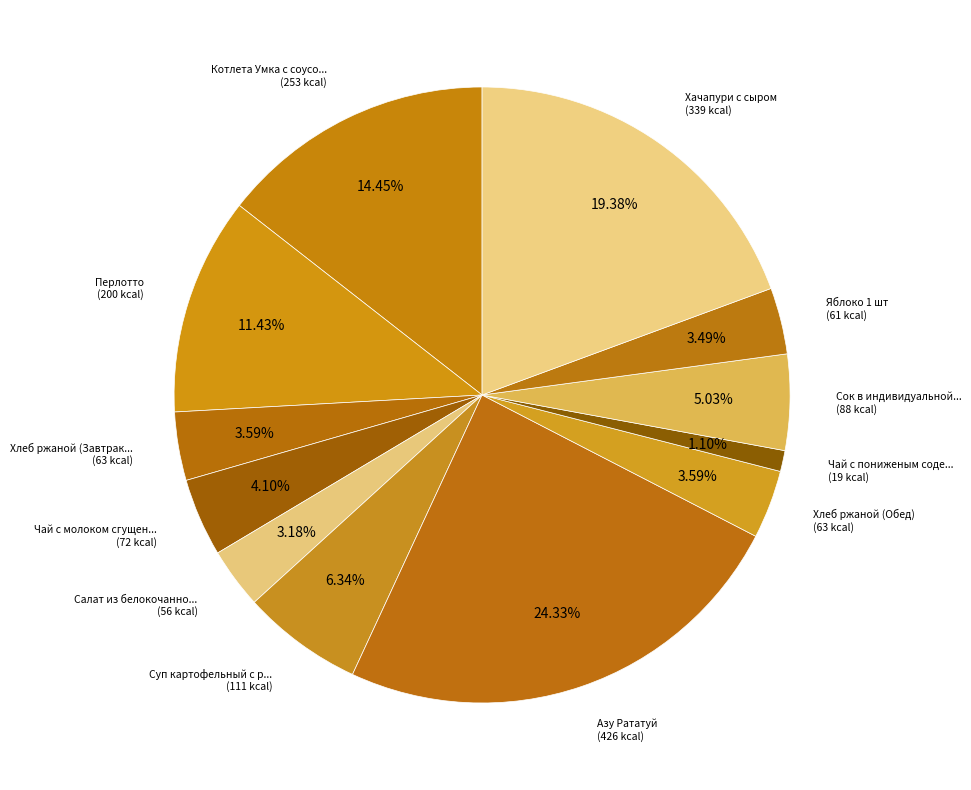

What is the largest slice in the pie chart?

Азу Рататуй